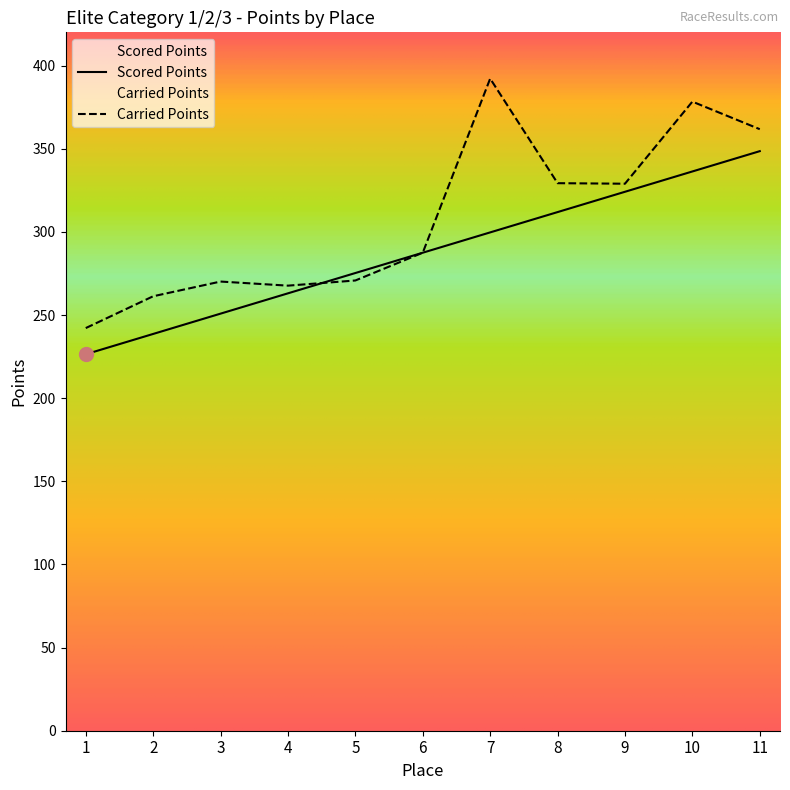

At which label is Carried Points closest to 317?

9